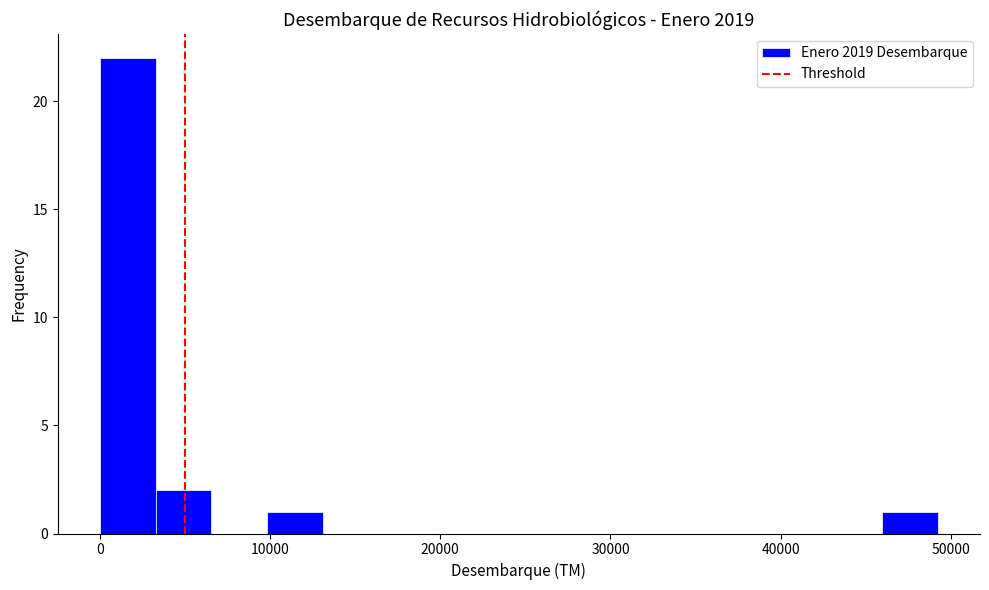

Read against the x-axis, roughly where is the centre of the tallest bar?

2000